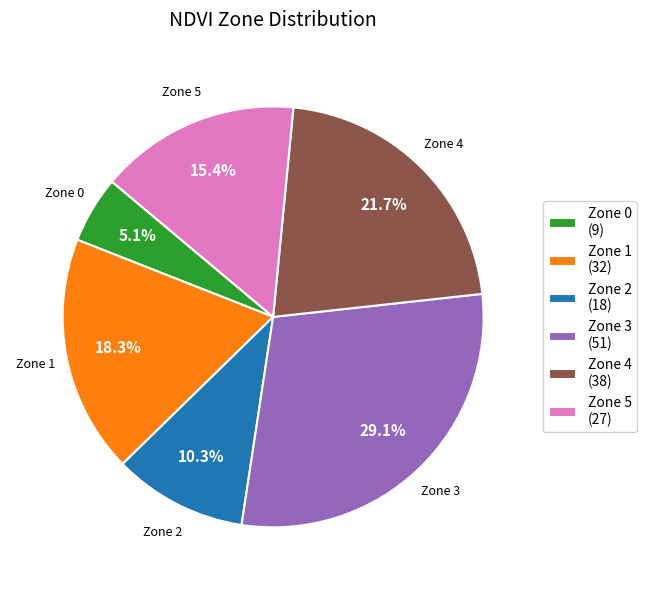

Does Zone 1 represent more than half of the total?

No